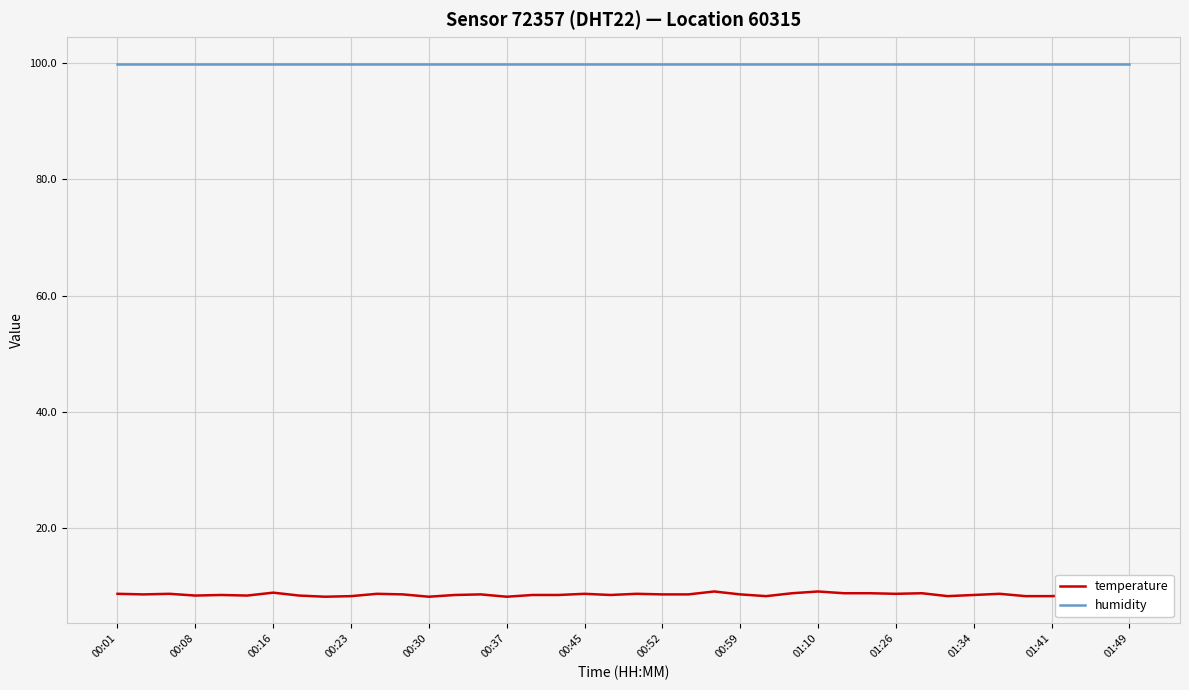

True or false: humidity and temperature cross at least once.

False